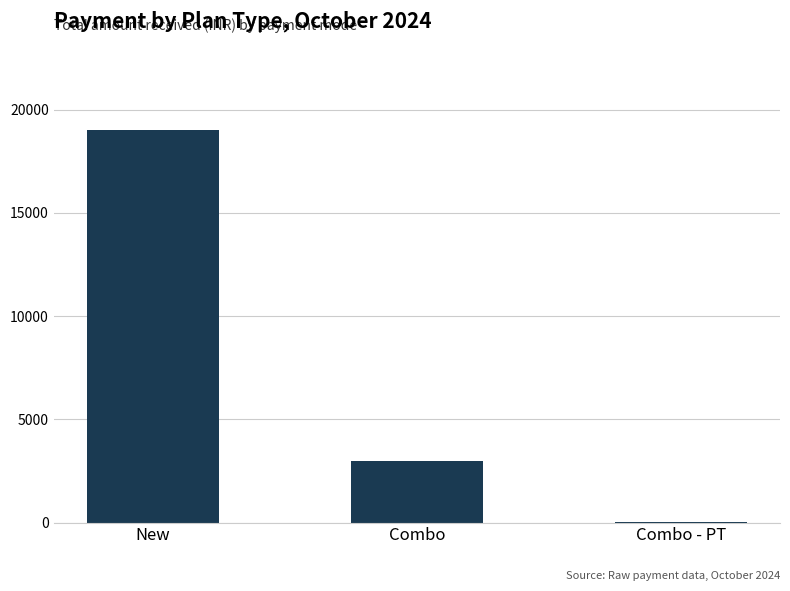

What is the change in value from New to Combo?

-16000